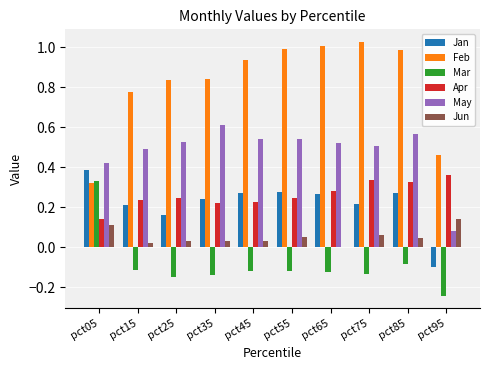

Which series has the largest total across all categories?

Feb